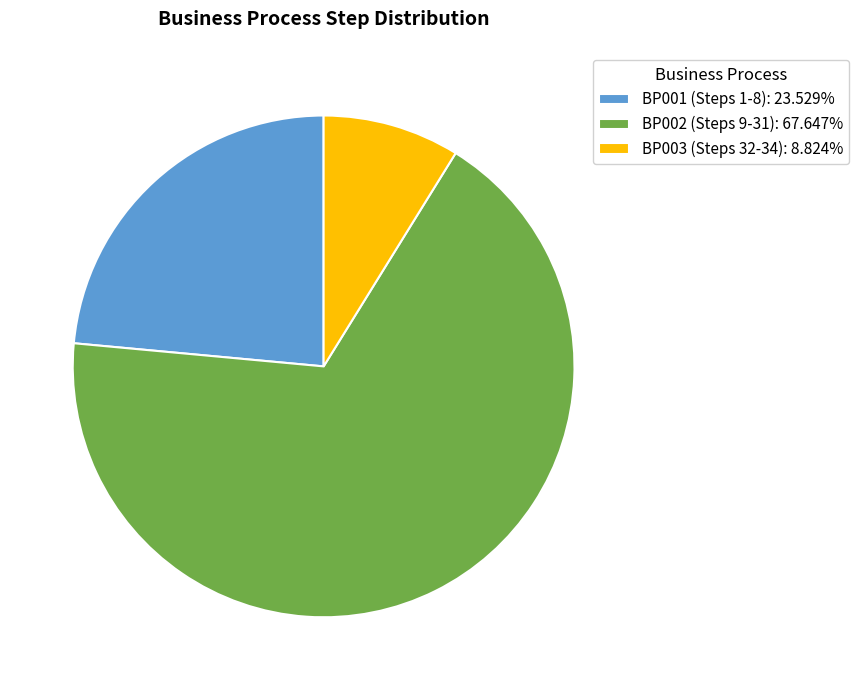

How many slices are in this pie chart?

3